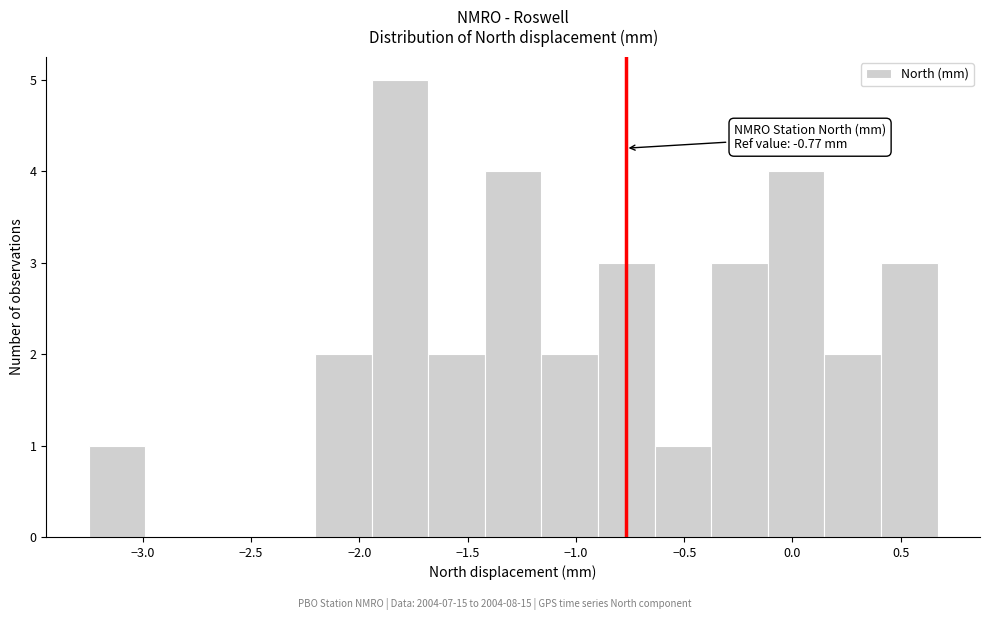

Which range on the x-axis has the tallest bar?

-1.95 to -1.70